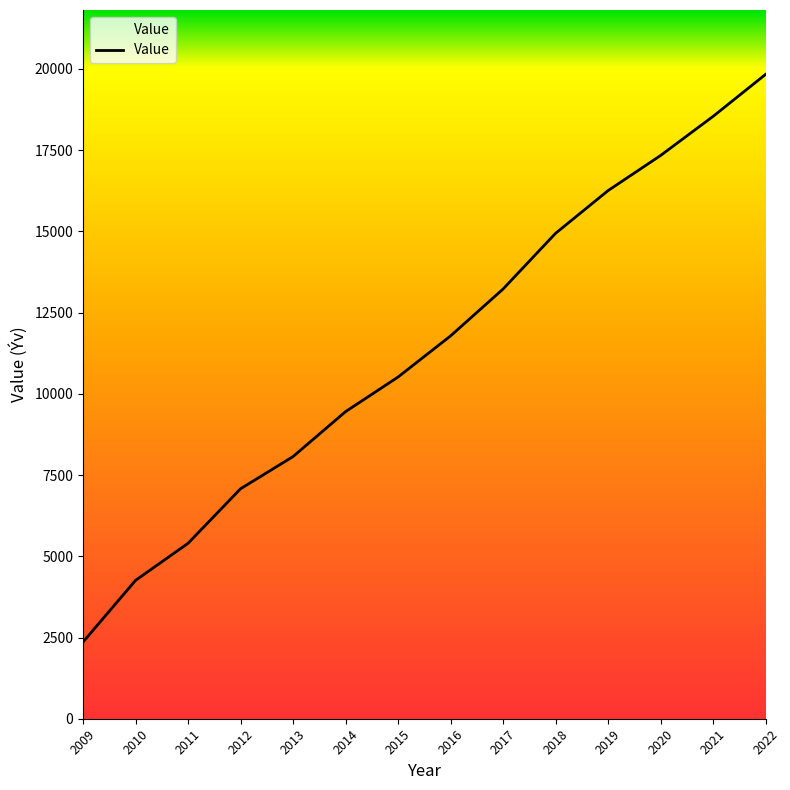

Rank the categories by value from lowest to highest.

2009, 2010, 2011, 2012, 2013, 2014, 2015, 2016, 2017, 2018, 2019, 2020, 2021, 2022